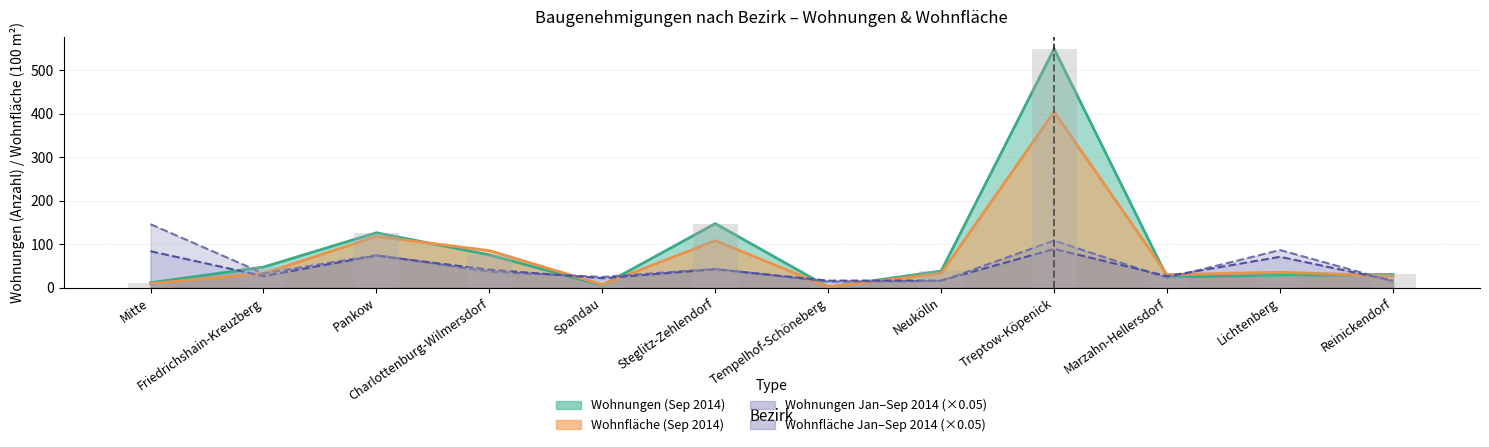

Reading right to left, list all the values displayed in this chart.

Wohnungen (Sep 2014): Reinickendorf=30.0	Lichtenberg=28.0	Marzahn-Hellersdorf=24.0	Treptow-Köpenick=549.0	Neukölln=38.0	Tempelhof-Schöneberg=1.0	Steglitz-Zehlendorf=147.0	Spandau=5.0	Charlottenburg-Wilmersdorf=75.0	Pankow=126.0	Friedrichshain-Kreuzberg=47.0	Mitte=11.0
Wohnfläche (Sep 2014): Reinickendorf=26.6	Lichtenberg=35.2	Marzahn-Hellersdorf=29.6	Treptow-Köpenick=403.9	Neukölln=32.7	Tempelhof-Schöneberg=1.5	Steglitz-Zehlendorf=107.8	Spandau=6.6	Charlottenburg-Wilmersdorf=84.9	Pankow=117.4	Friedrichshain-Kreuzberg=32.1	Mitte=9.2
Wohnungen (Jan-Sep 2014): Reinickendorf=14.2	Lichtenberg=86.2	Marzahn-Hellersdorf=22.1	Treptow-Köpenick=107.9	Neukölln=15.2	Tempelhof-Schöneberg=13.6	Steglitz-Zehlendorf=43.0	Spandau=24.2	Charlottenburg-Wilmersdorf=36.4	Pankow=74.5	Friedrichshain-Kreuzberg=32.4	Mitte=145.7
Wohnfläche (Jan-Sep 2014): Reinickendorf=15.9	Lichtenberg=70.6	Marzahn-Hellersdorf=26.1	Treptow-Köpenick=88.7	Neukölln=16.1	Tempelhof-Schöneberg=15.8	Steglitz-Zehlendorf=41.9	Spandau=21.3	Charlottenburg-Wilmersdorf=41.1	Pankow=73.3	Friedrichshain-Kreuzberg=26.4	Mitte=83.5